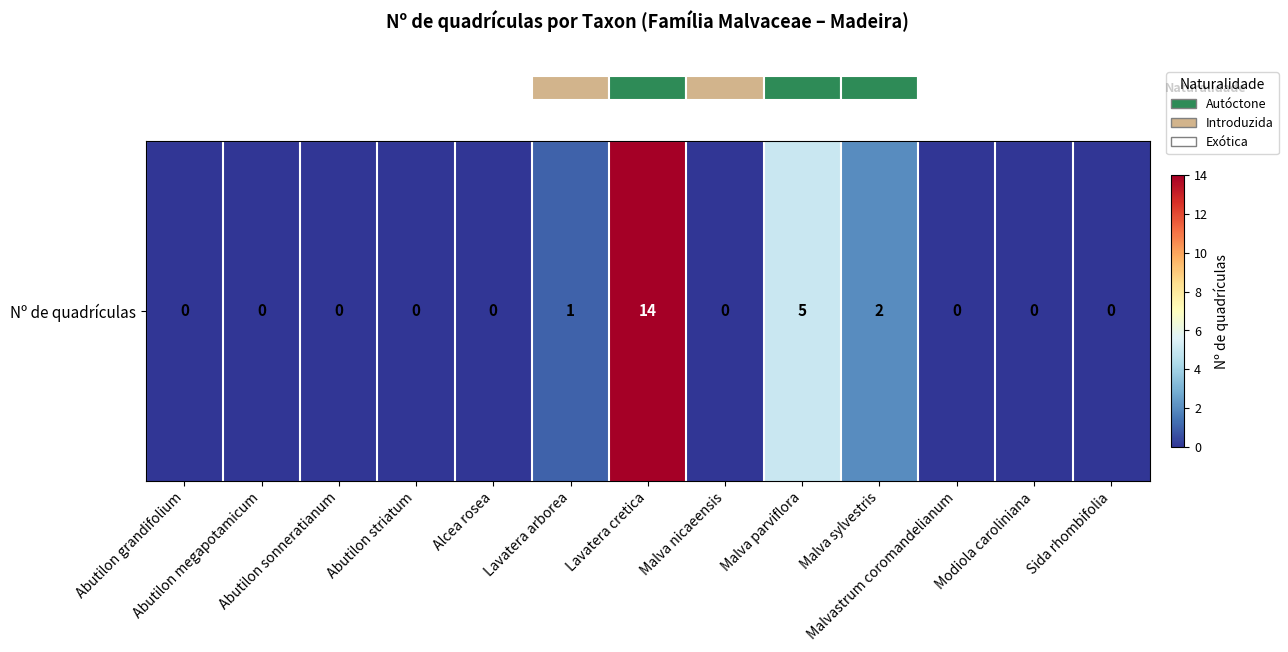

How many values exceed 0?

4